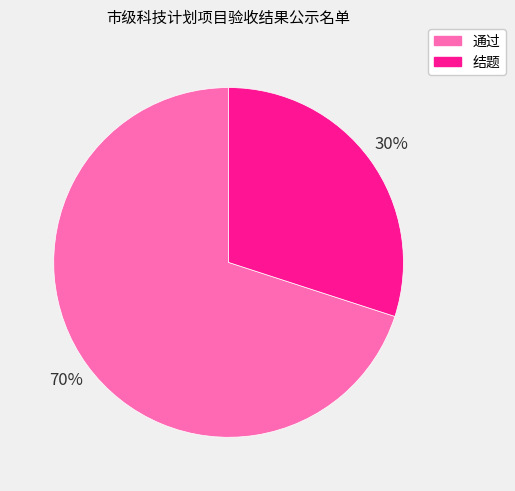

True or false: 通过 accounts for 82% of the total.

False